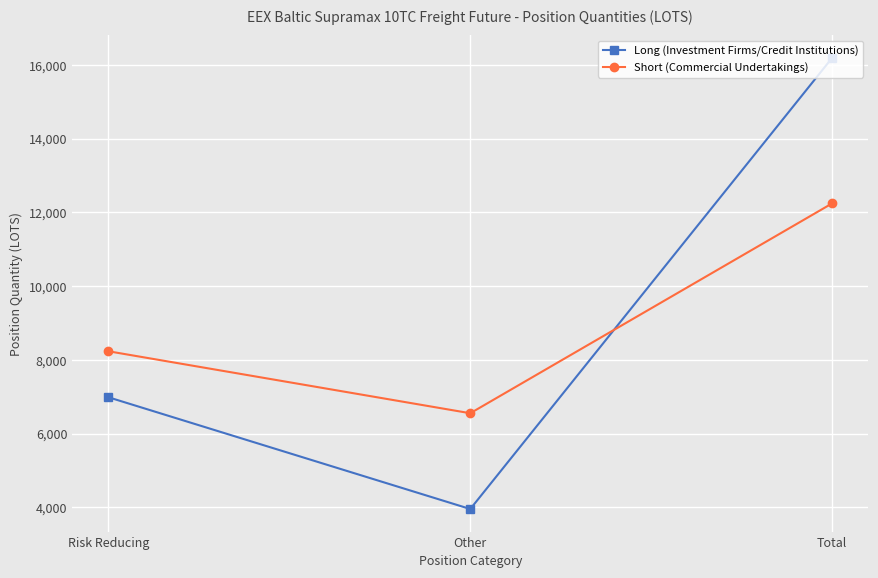

What is the spread (max minus min) of values at Risk Reducing?

1248.0